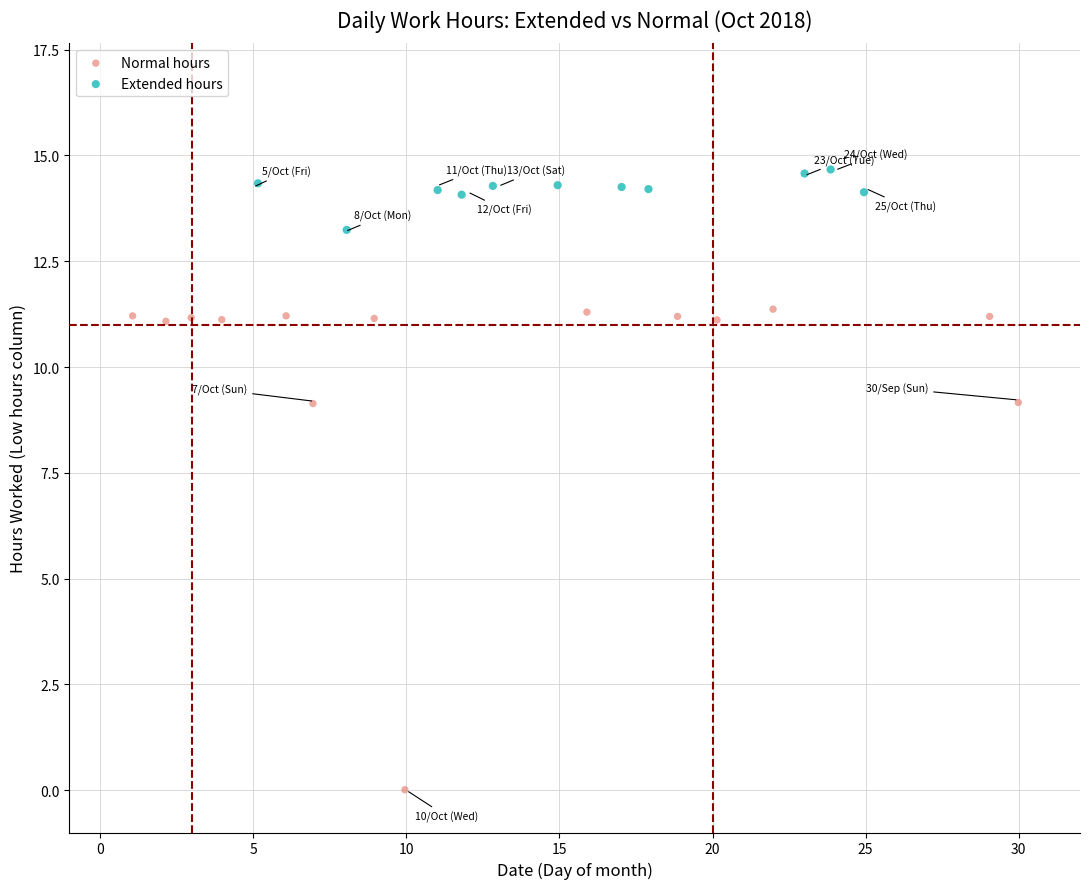

Which series contains the highest Y value?

Extended hours